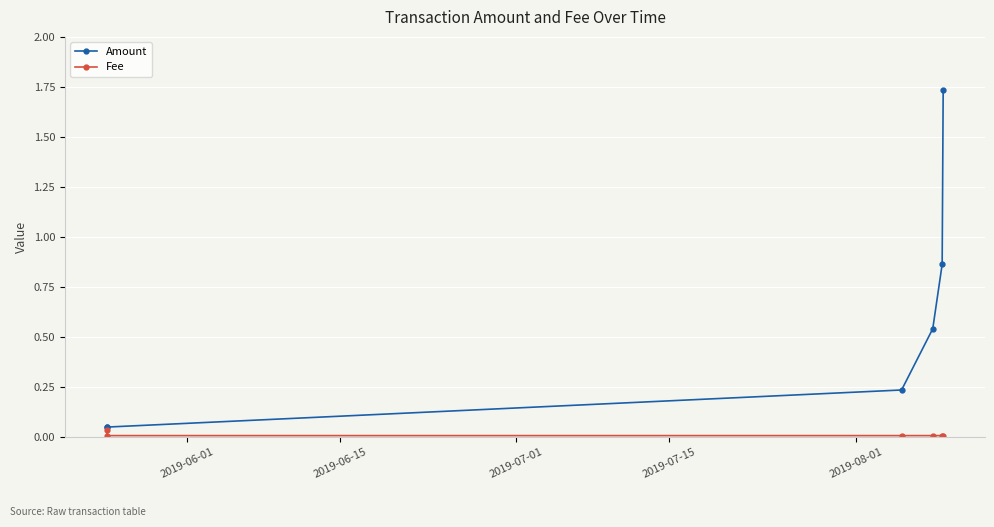

List the series in order of their peak value, highest first.

Amount, Fee